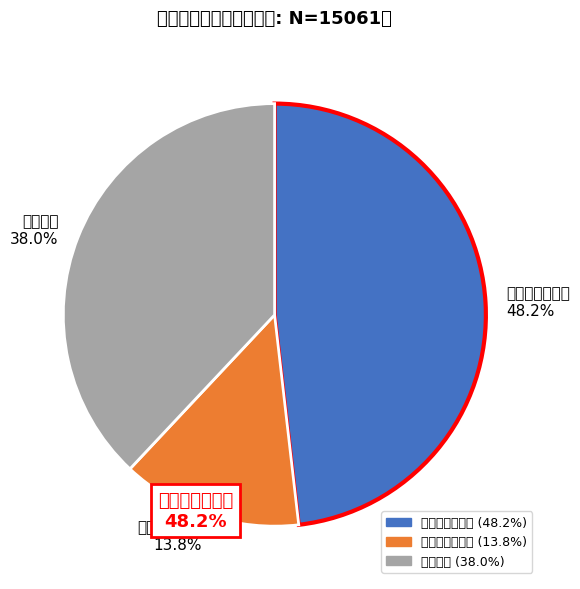

To the nearest percent, what percentage of the pie is 正常高値血圧者?

14%